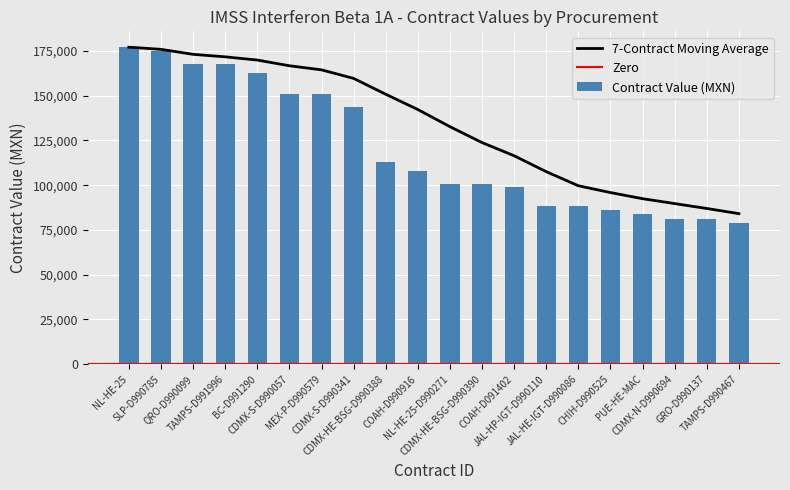

What is the value of the 13th bar from the left?

99180.0